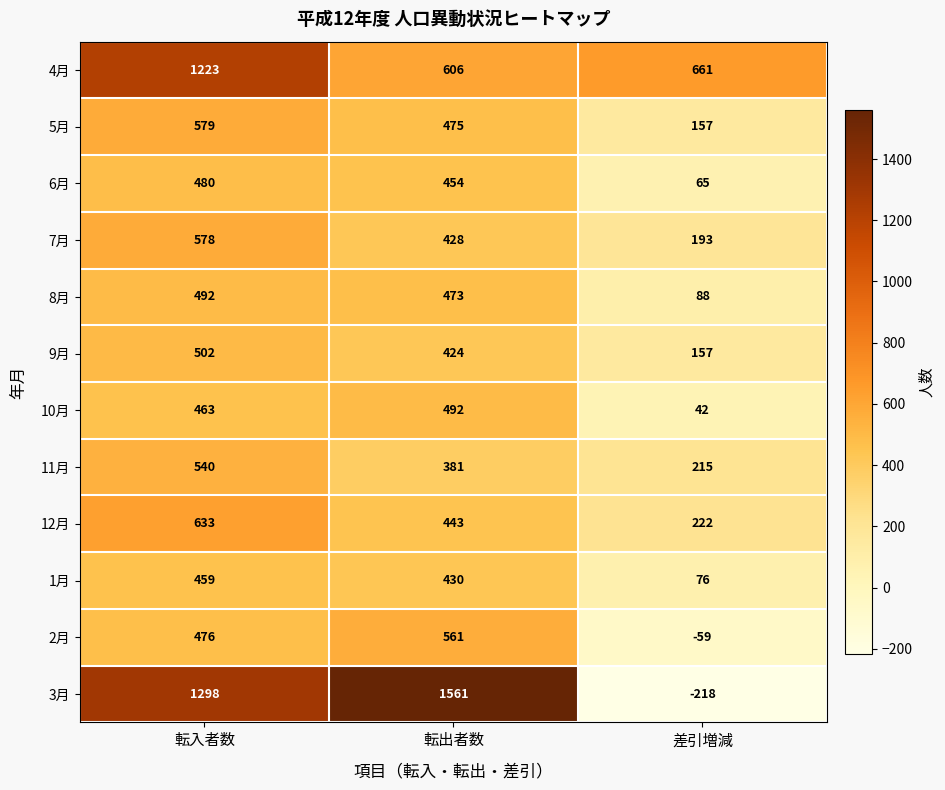

Where does the 9月 series first go above 424?

転入者数